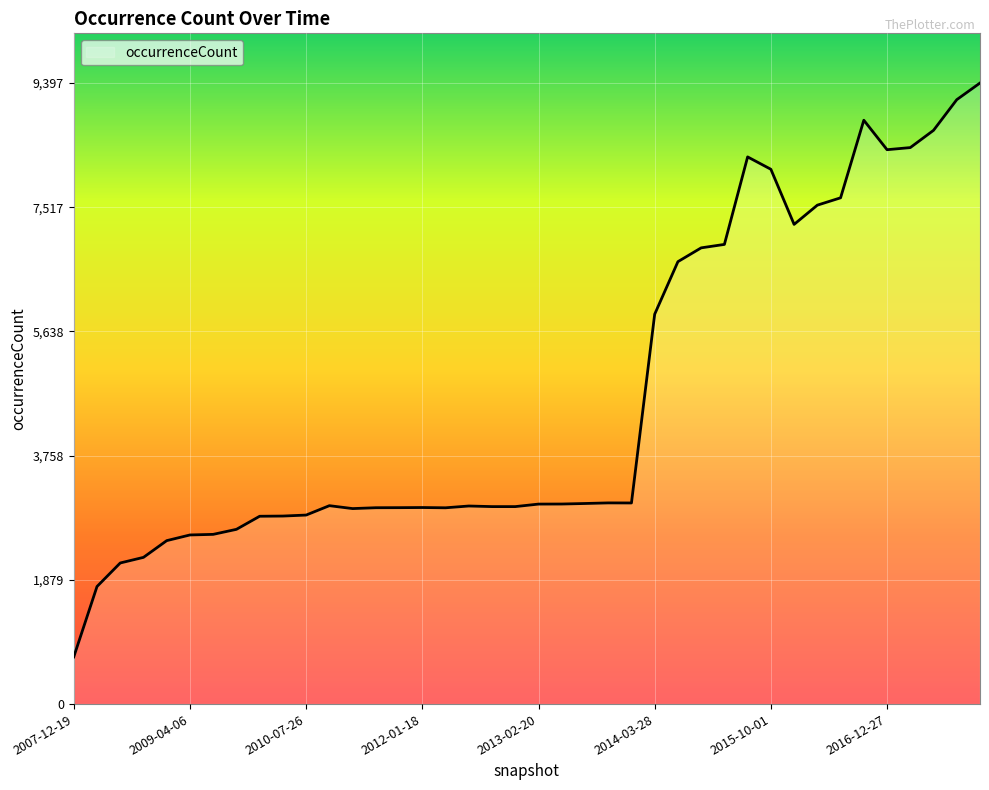

What is the minimum value shown in the chart?

714